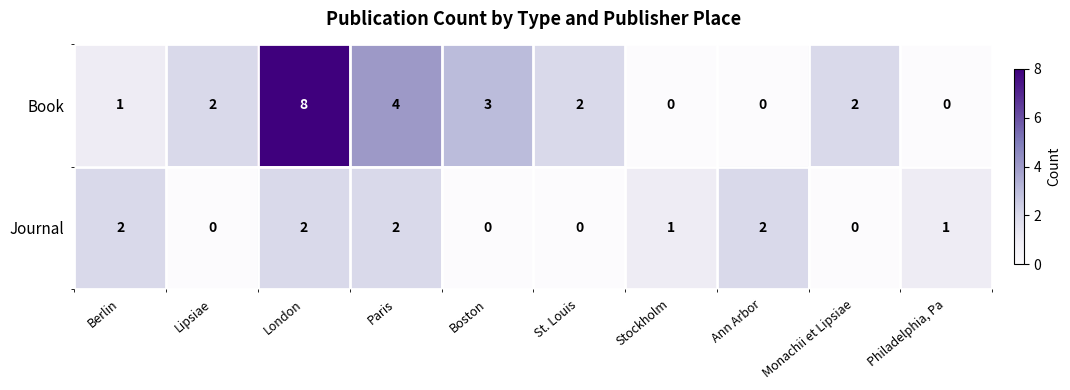

Rank the series by their average value, from lowest to highest.

Journal, Book